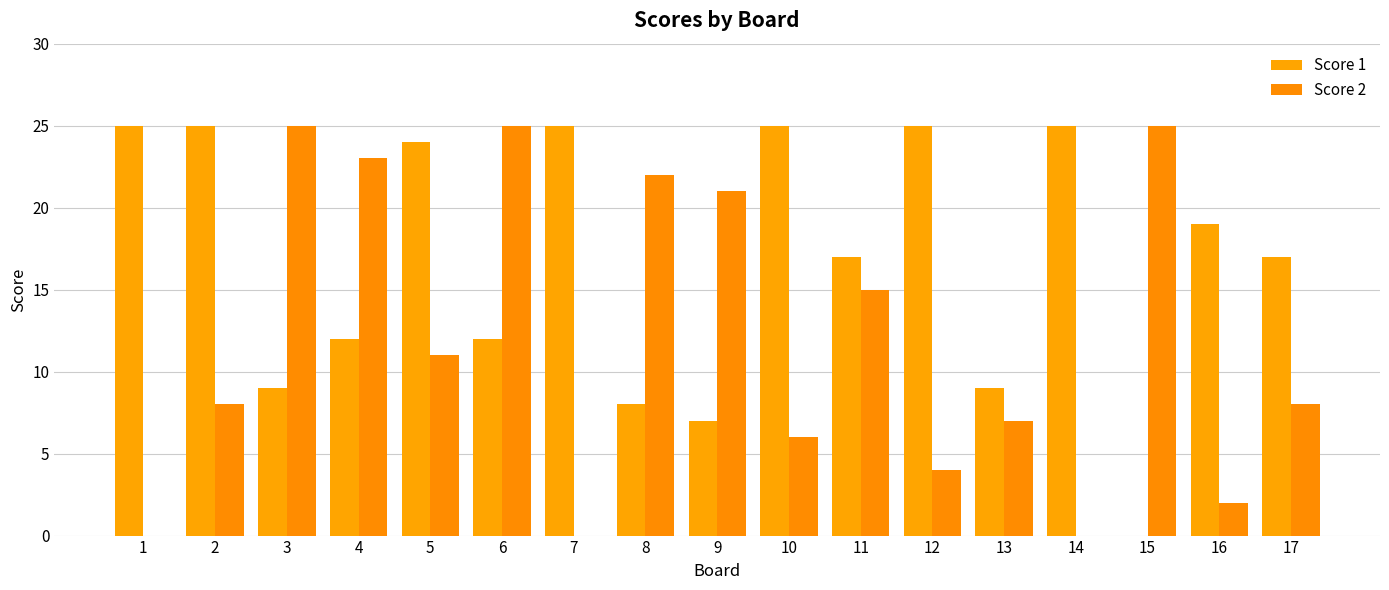

The value of Score 2 at 7 is 0. True or false?

True